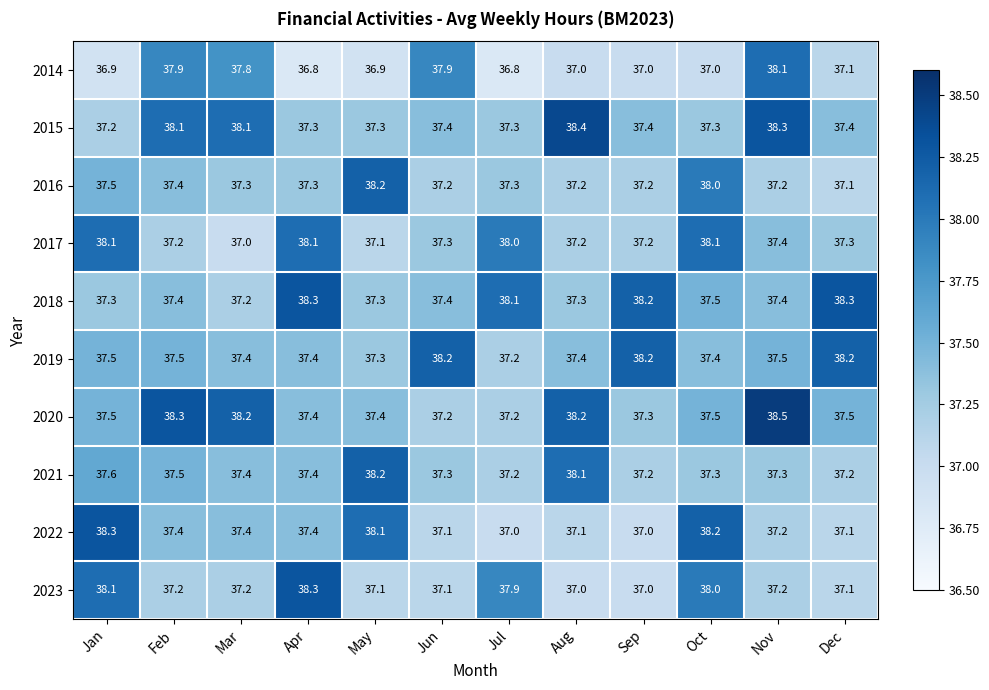

What is the difference between the second highest and minimum values in the 2016 series?

0.9